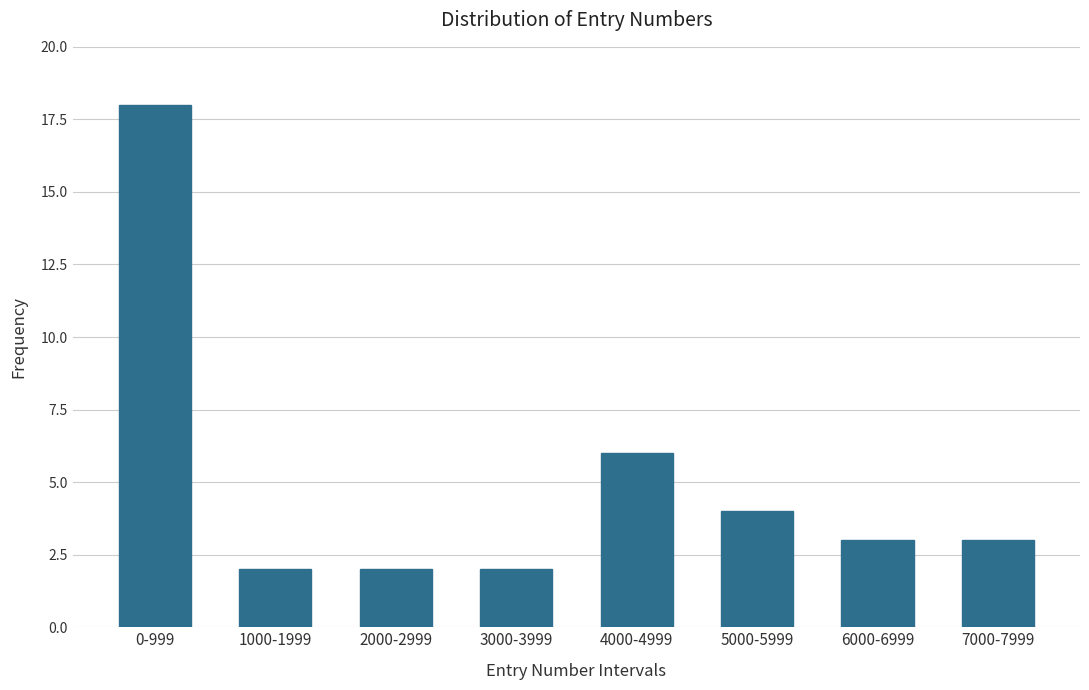

Reading left to right, transcribe all the data shown in this chart.

18	2	2	2	6	4	3	3